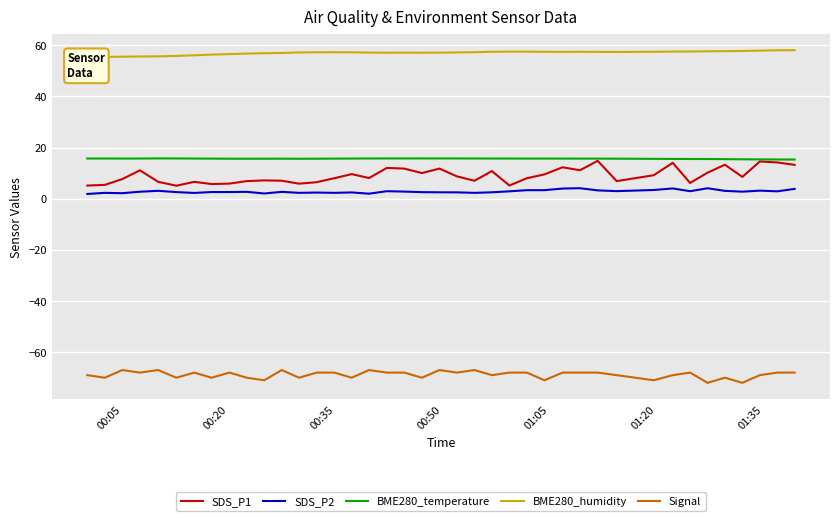

What is the sum of all BME280_temperature values?

626.4